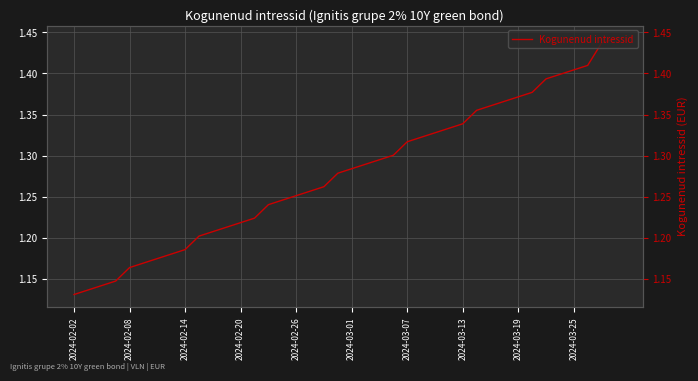

What is the sum of the values at 33 and 26?

2.7